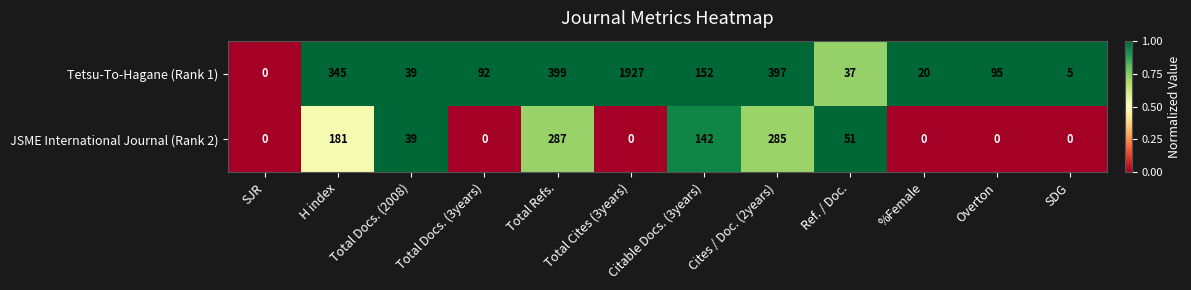

What is the difference between the maximum and minimum values in the Tetsu-To-Hagane (Rank 1) series?

1927